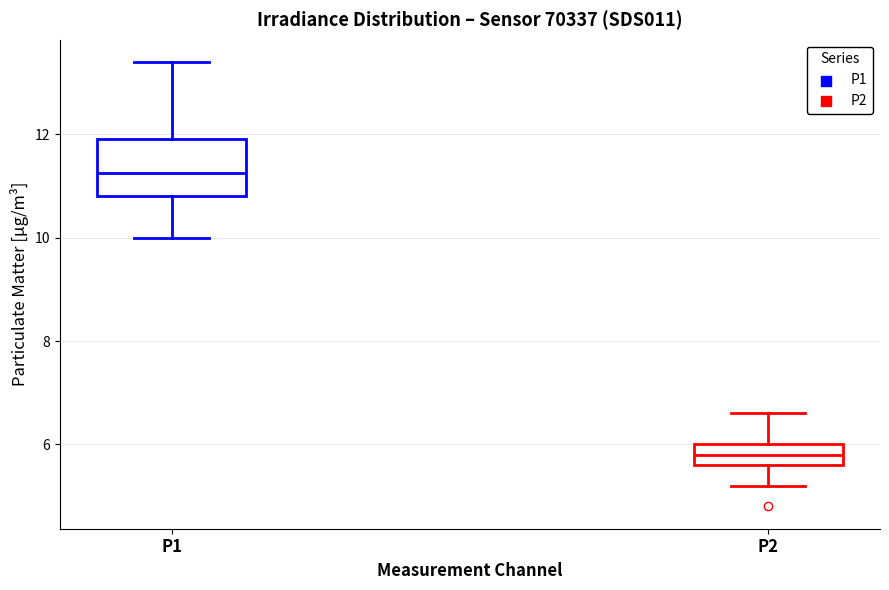

Which box is the tallest, from its lower edge to its upper edge?

P1